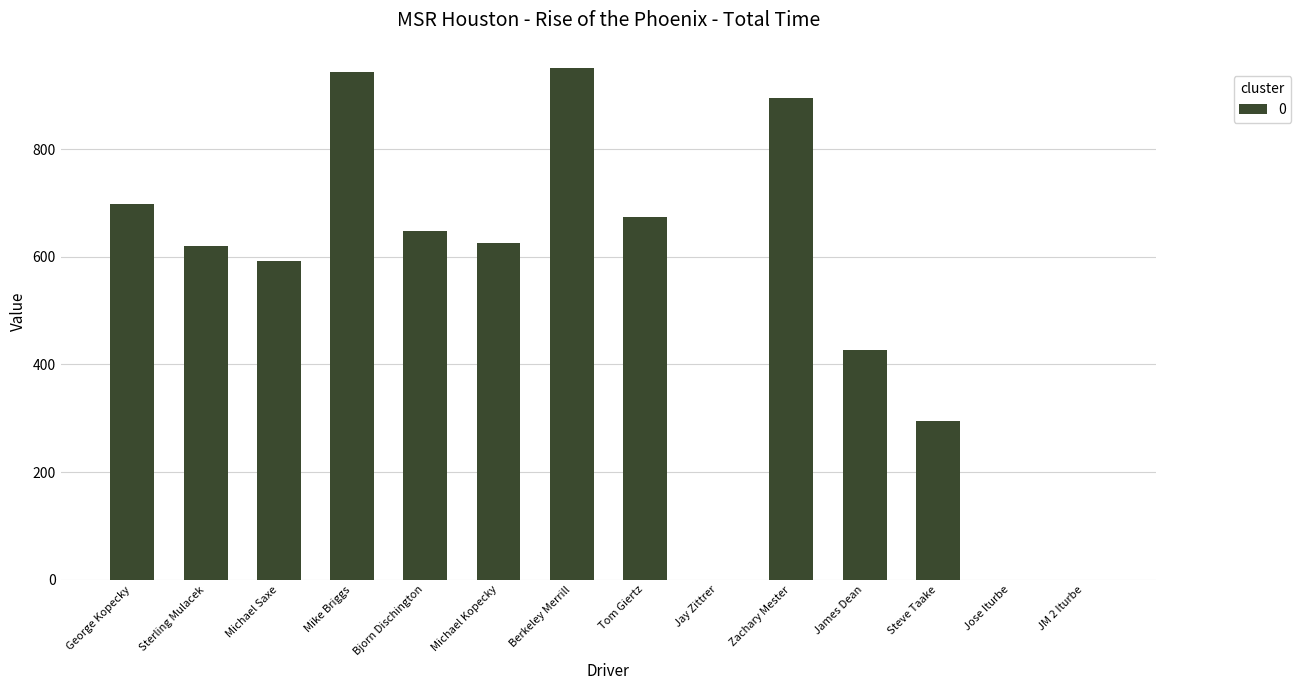

Reading right to left, extract all data points from this chart.

JM 2 Iturbe=0.0	Jose Iturbe=0.0	Steve Taake=295.5	James Dean=427.4	Zachary Mester=896.1	Jay Zittrer=0.0	Tom Giertz=674.0	Berkeley Merrill=950.6	Michael Kopecky=626.3	Bjorn Dischington=647.7	Mike Briggs=944.3	Michael Saxe=592.6	Sterling Mulacek=620.4	George Kopecky=698.1